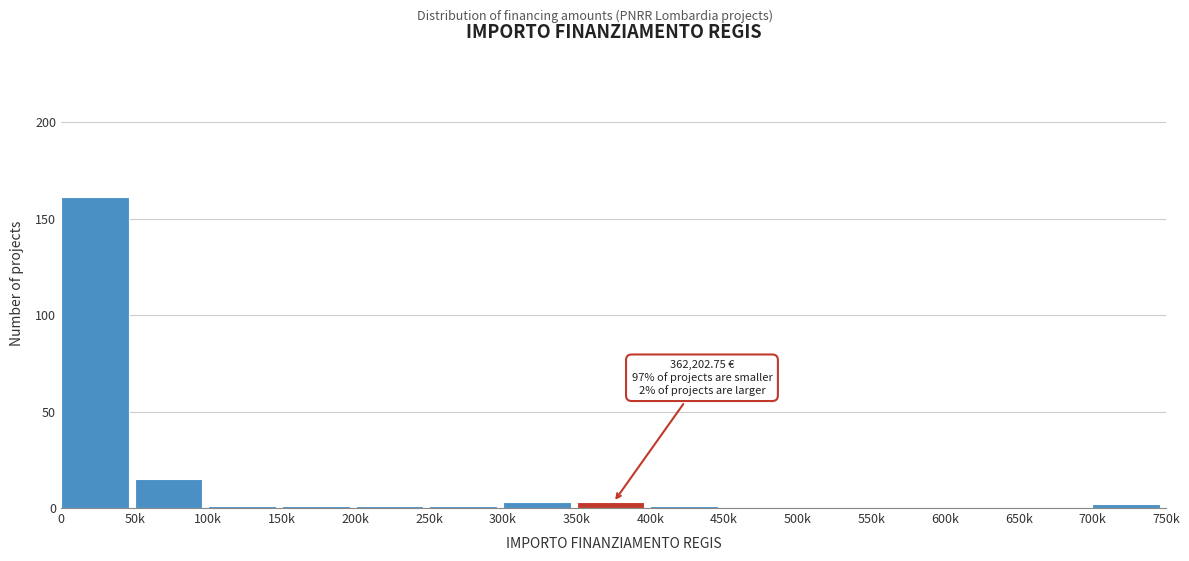

Reading right to left, transcribe all the data shown in this chart.

700k=2	650k=0	600k=0	550k=0	500k=0	450k=0	400k=1	350k=3	300k=3	250k=1	200k=1	150k=1	100k=1	50k=15	0=161